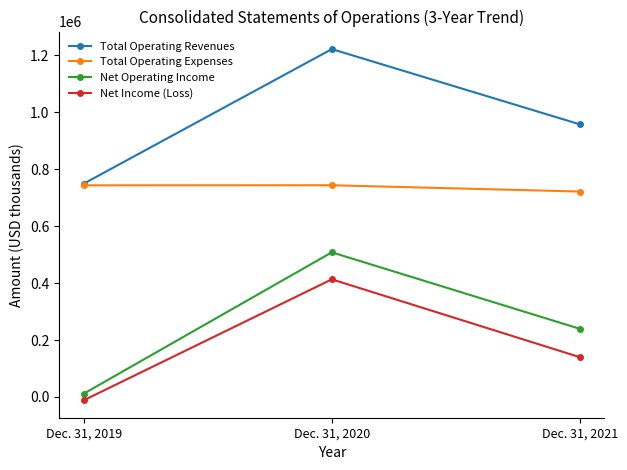

What is the value of the Net Income (Loss) point at the 1st from the left?

-11148